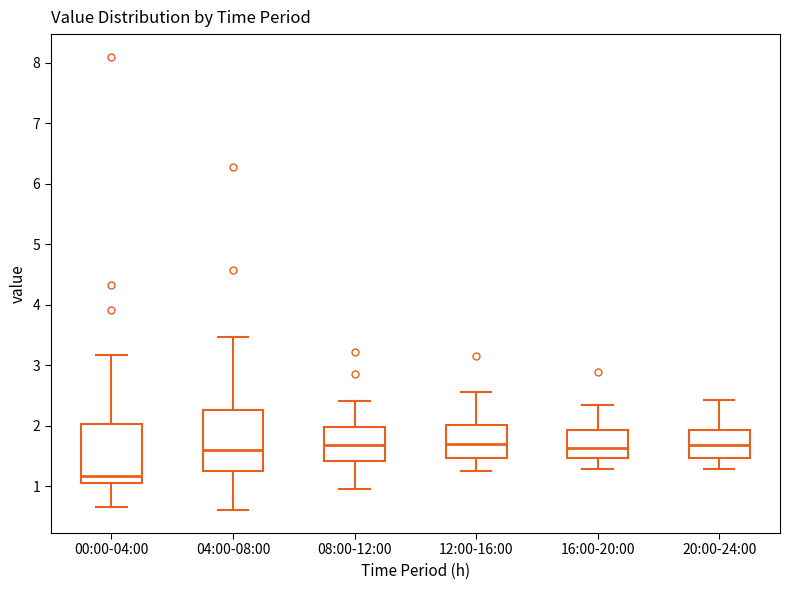

Where does the upper whisker of the box for 00:00-04:00 end on the y-axis? The values are not printed on the chart, so give them approximately, as read against the axis.

3.2